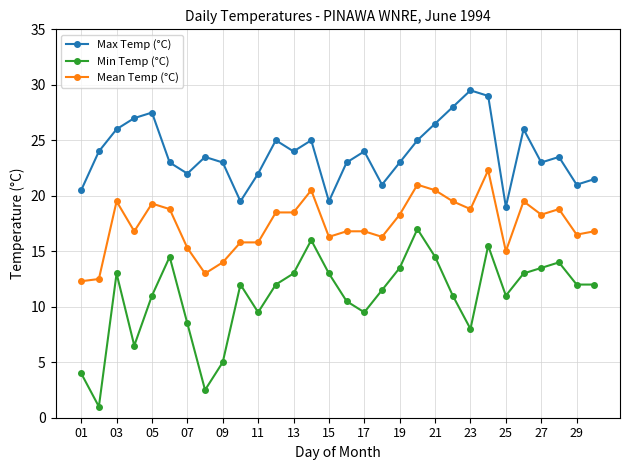

Reading left to right, what are all the values shown in this chart?

Max Temp (°C): 20.5	24.0	26.0	27.0	27.5	23.0	22.0	23.5	23.0	19.5	22.0	25.0	24.0	25.0	19.5	23.0	24.0	21.0	23.0	25.0	26.5	28.0	29.5	29.0	19.0	26.0	23.0	23.5	21.0	21.5
Min Temp (°C): 4.0	1.0	13.0	6.5	11.0	14.5	8.5	2.5	5.0	12.0	9.5	12.0	13.0	16.0	13.0	10.5	9.5	11.5	13.5	17.0	14.5	11.0	8.0	15.5	11.0	13.0	13.5	14.0	12.0	12.0
Mean Temp (°C): 12.3	12.5	19.5	16.8	19.3	18.8	15.3	13.0	14.0	15.8	15.8	18.5	18.5	20.5	16.3	16.8	16.8	16.3	18.3	21.0	20.5	19.5	18.8	22.3	15.0	19.5	18.3	18.8	16.5	16.8